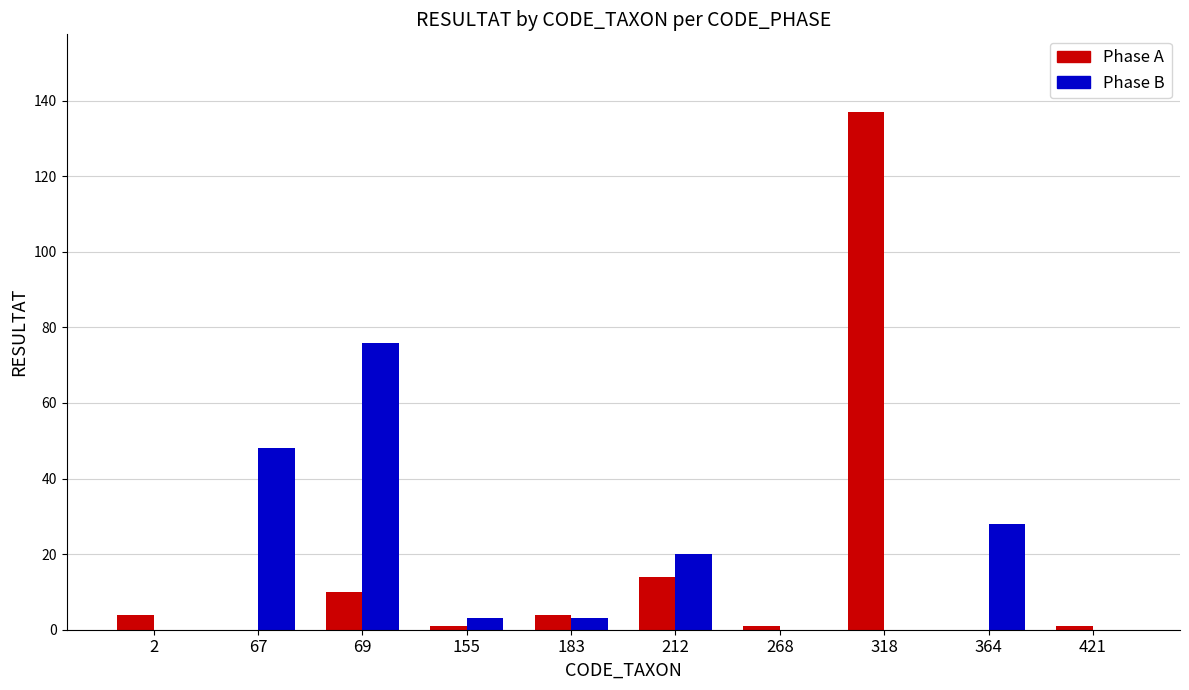

How many series are shown in this chart?

2